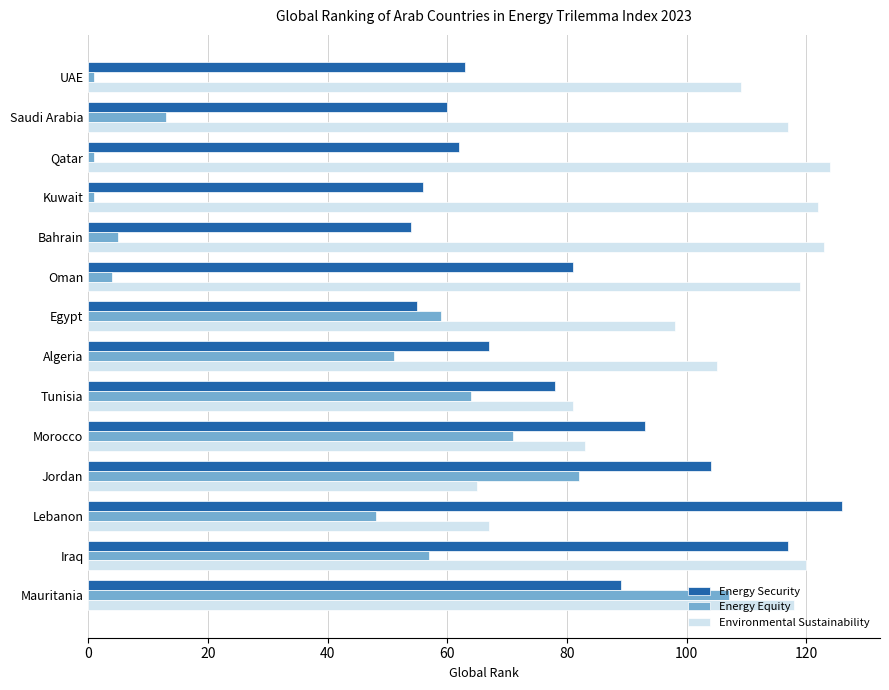

At how many categories does at least one series exceed 41?

14